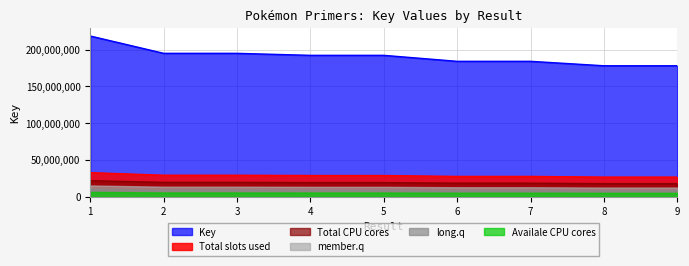

Reading left to right, transcribe all the data shown in this chart.

1=218325940	2=194825126	3=194815154	4=192086038	5=192083859	6=183960862	7=183959262	8=177919046	9=177923317